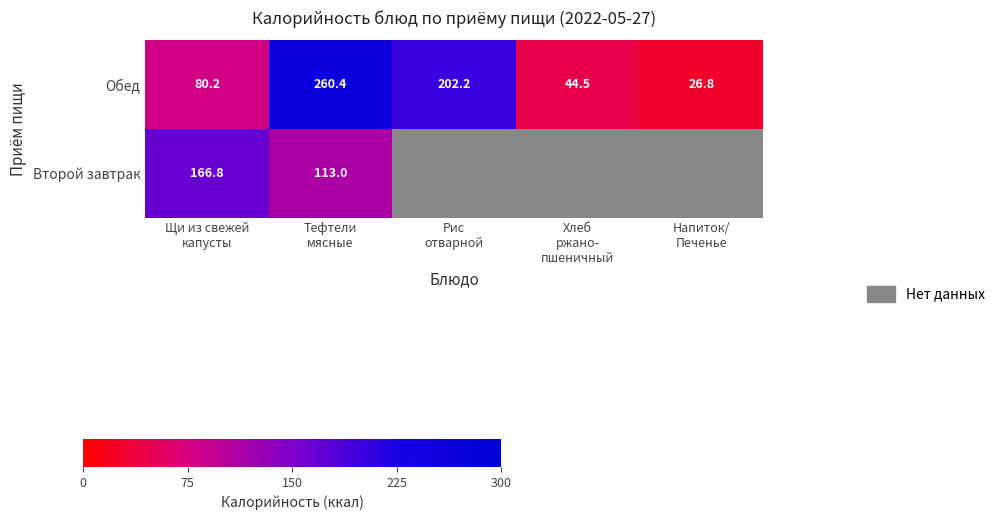

What is the sum of all Обед values?

614.1